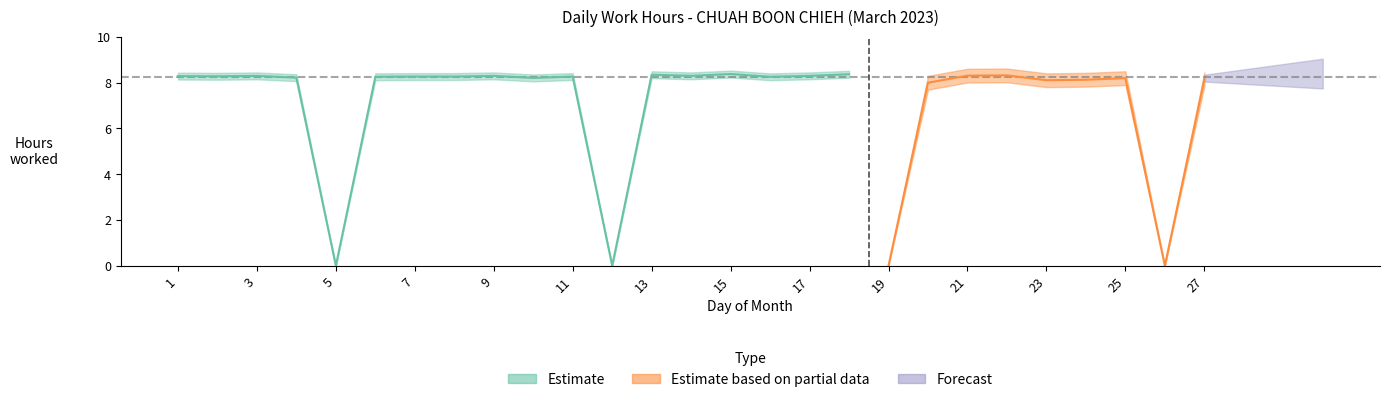

What is the value of the 27th point from the left?

8.1